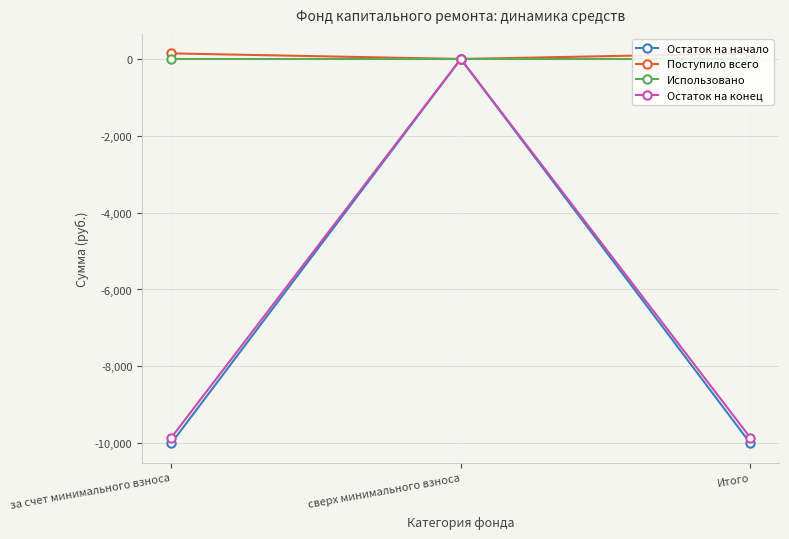

What is the label of the 3rd point from the left?

Итого